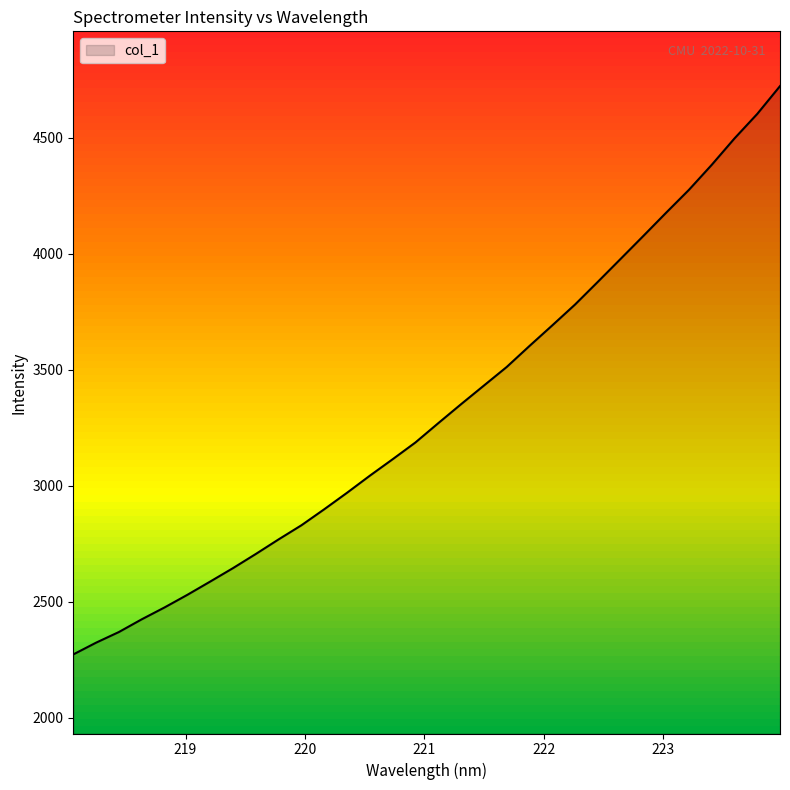

What is the difference between the maximum and minimum values?

2449.5